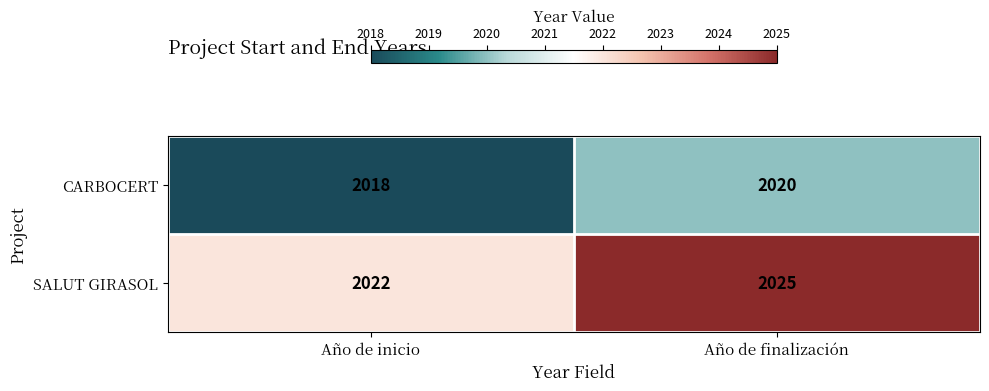

What is the average value of the CARBOCERT series?

2019